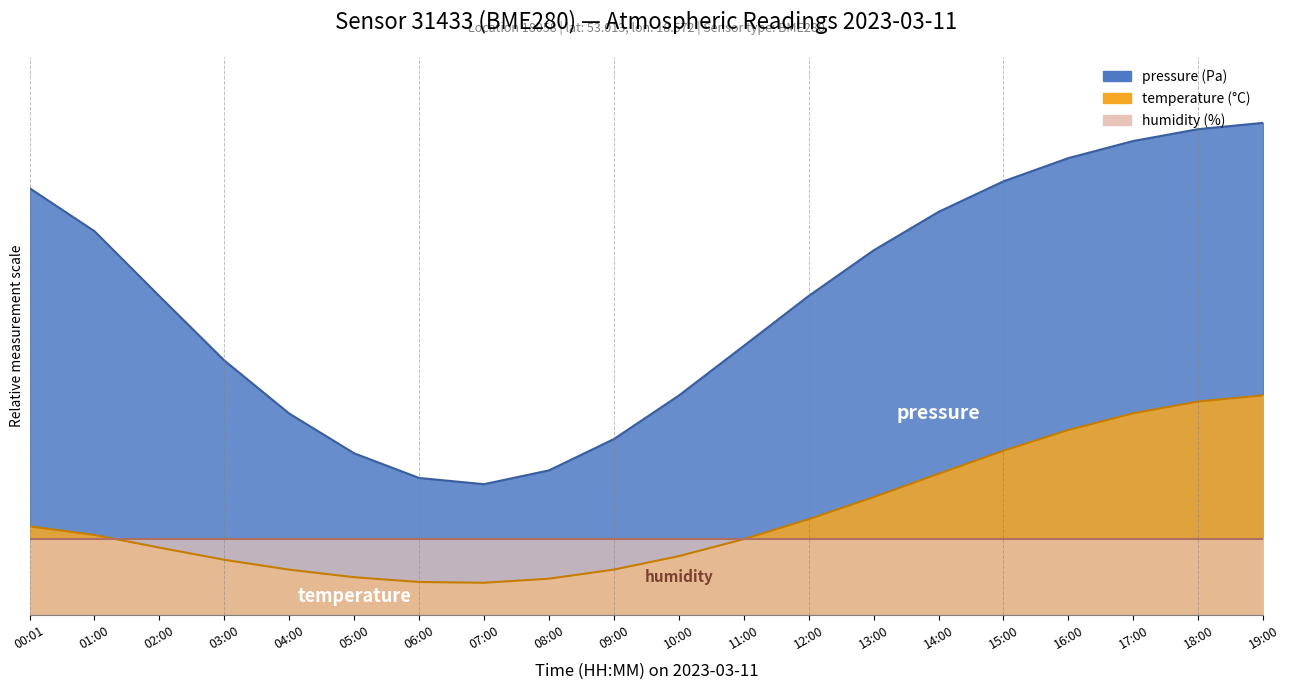

True or false: pressure has more than 0 points higher than both neighbors.

False